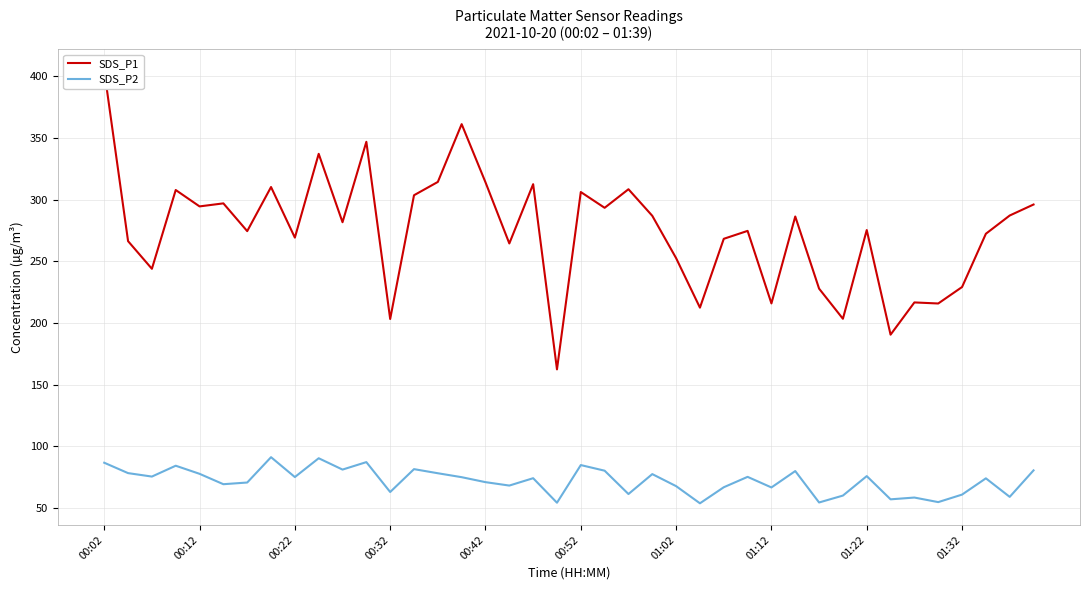

What is the lowest value of the SDS_P2 series?

53.6